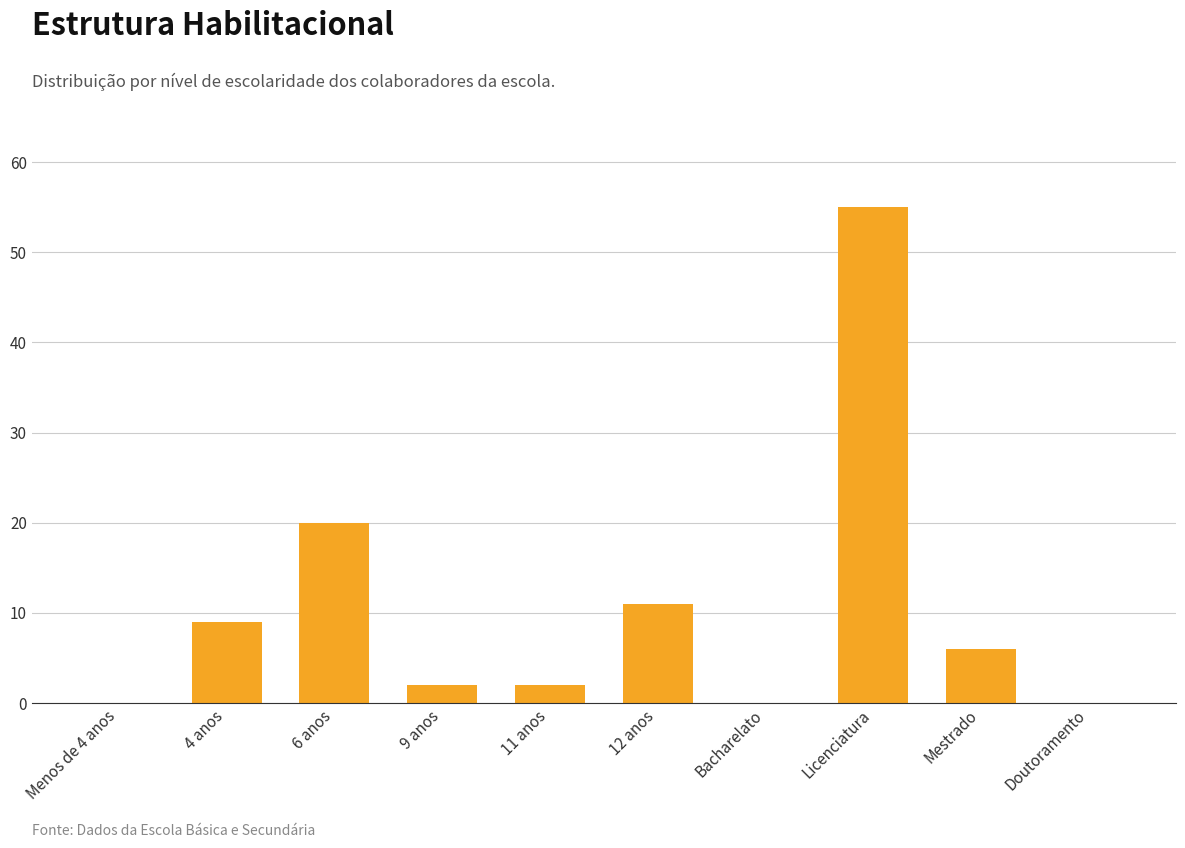

What value does the data have at 12 anos, to the nearest 5?

10